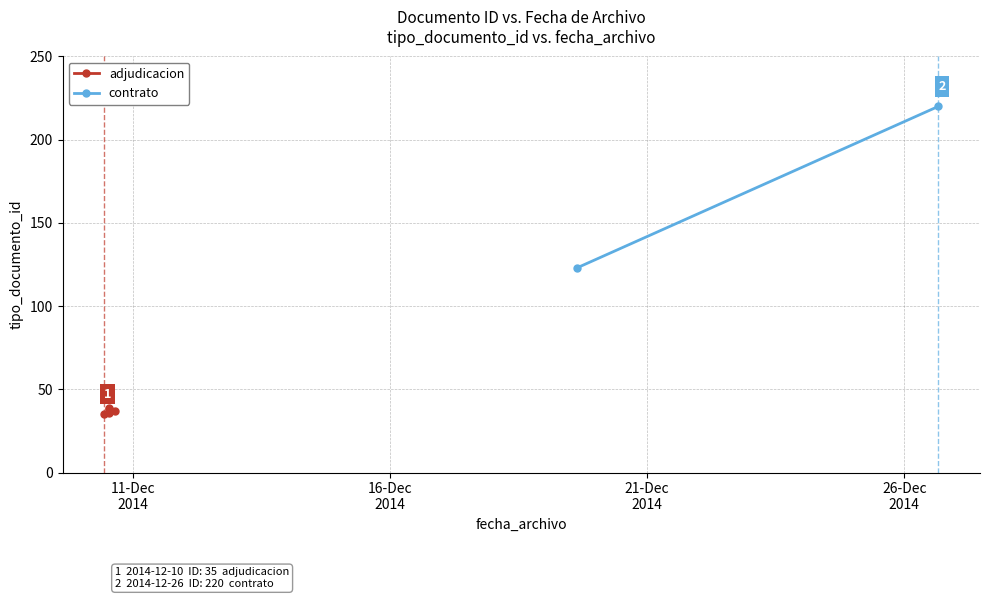

What is the sum of the values at 2014-12-10 12:59:09 and 2014-12-26 15:50:00?

258